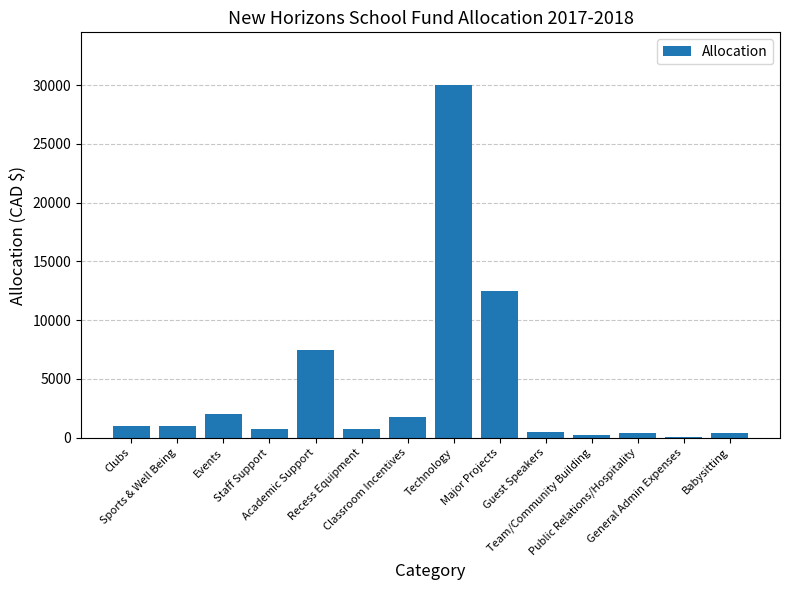

At which category does the chart reach its peak across all series?

Technology